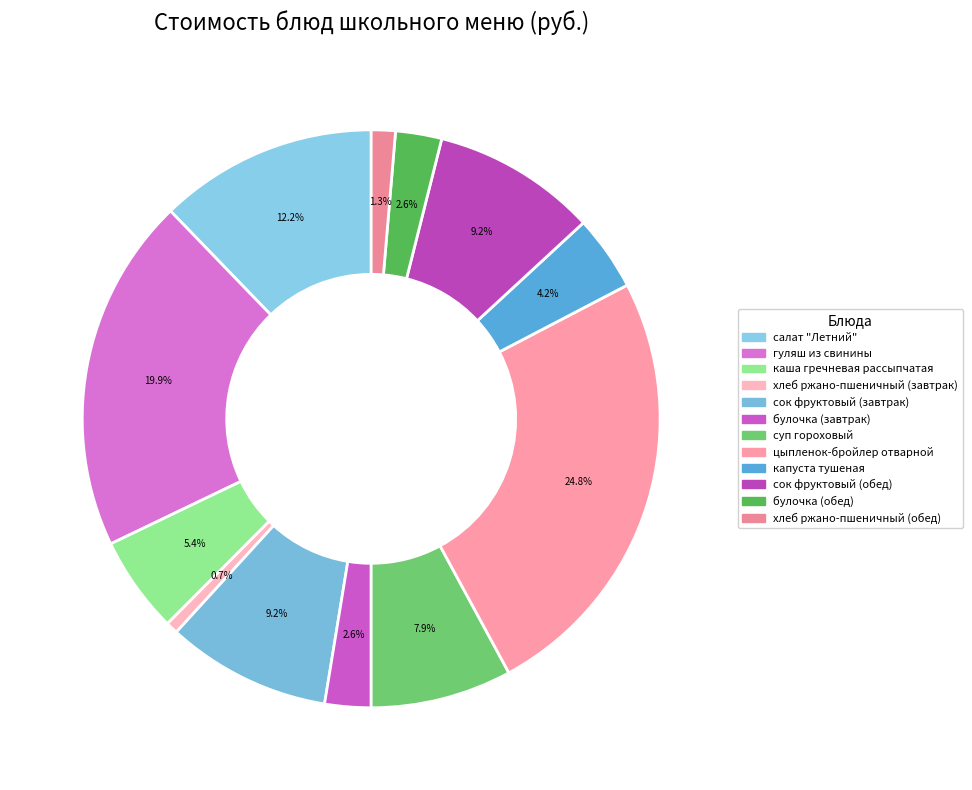

How many segments does this pie chart have?

12